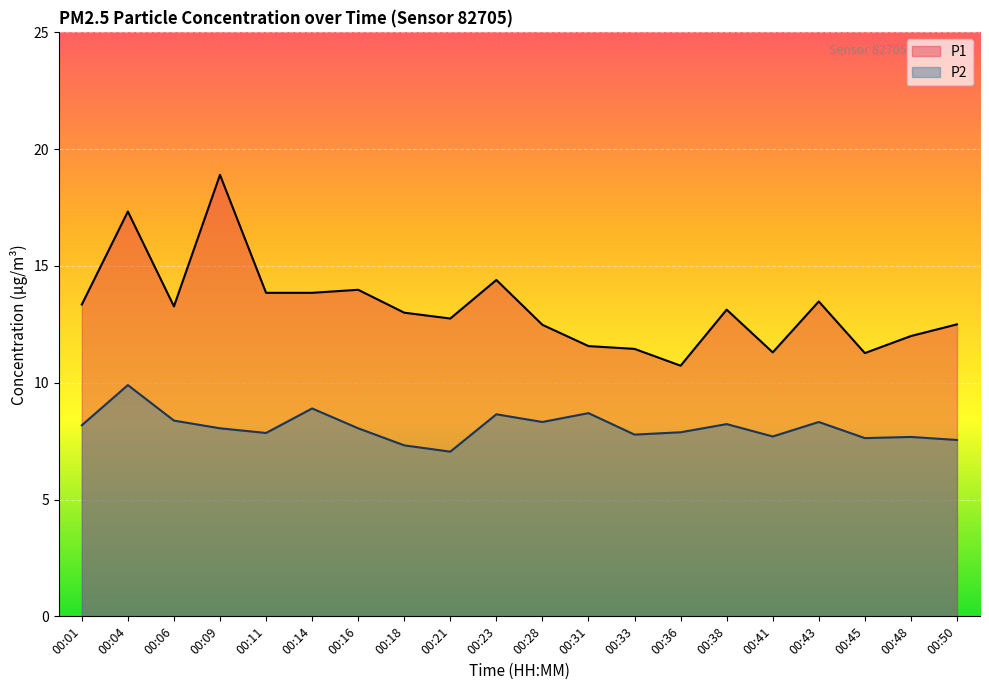

Which has a higher value, 00:38 or 00:43?

00:43